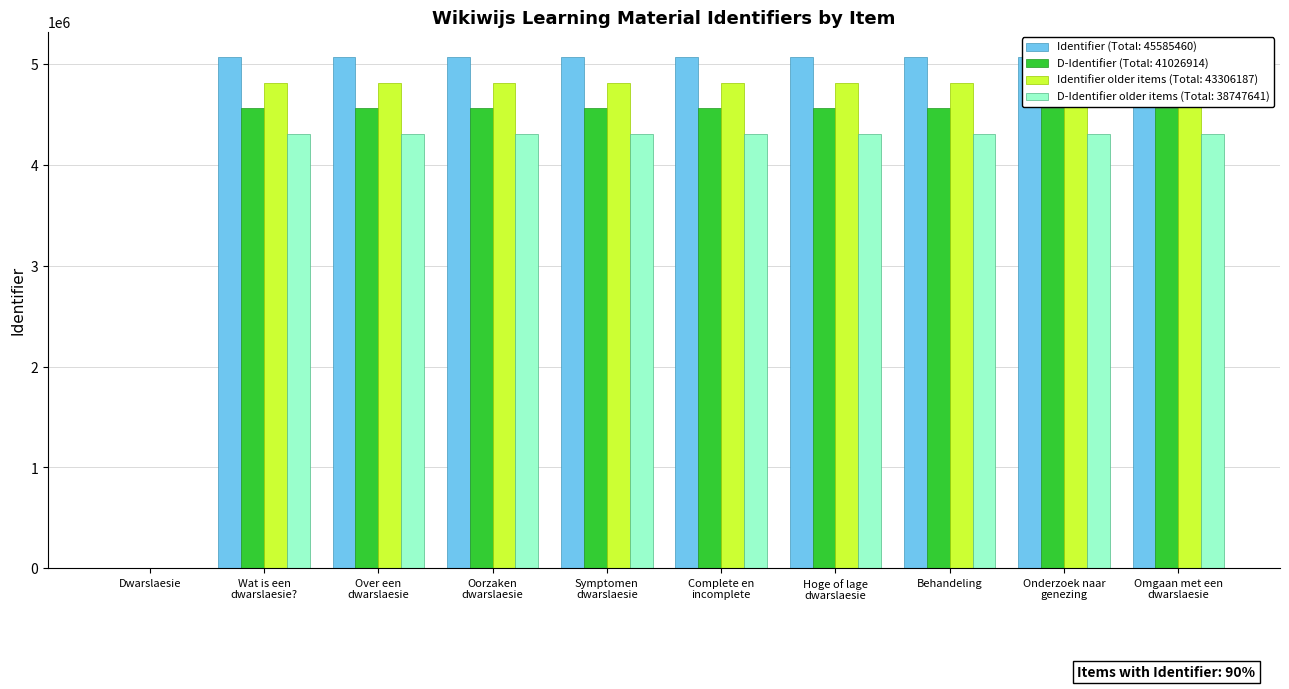

What is the label of the 7th bar from the right?

Oorzaken dwarslaesie